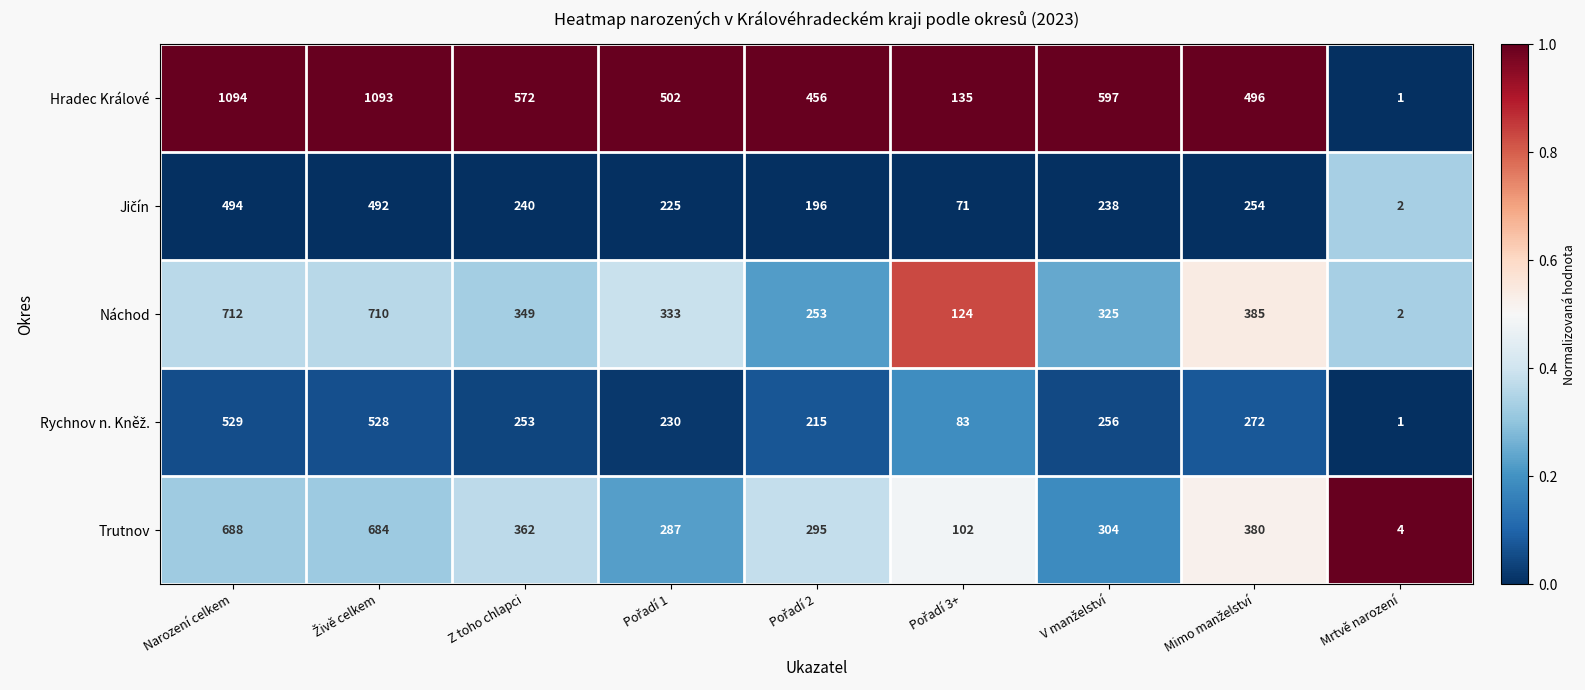

Is it true that Trutnov equals 545 at Z toho chlapci?

False